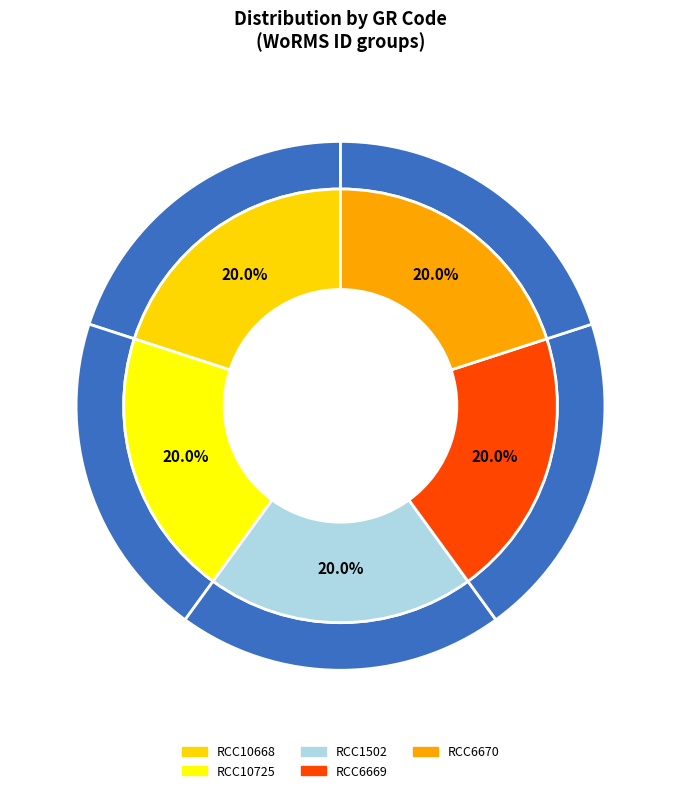

Is RCC10668 the majority of the pie?

No